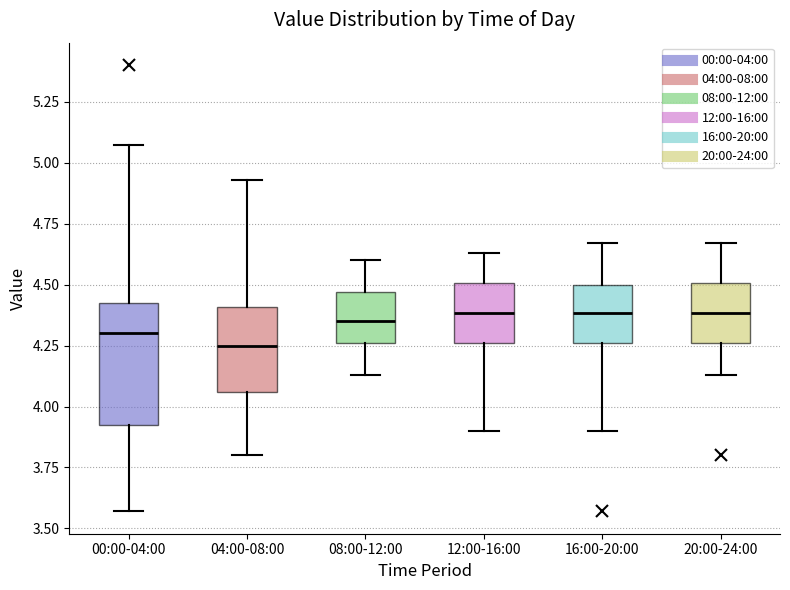

Reading left to right, read every box against the y-axis: the position of its median line, the range the box covers, and the ends of its whiskers. The values are not printed on the chart, so give them approximately, as read against the axis.

00:00-04:00: median 4.30, box 3.90 to 4.45, whiskers 3.55 to 5.05
04:00-08:00: median 4.25, box 4.05 to 4.40, whiskers 3.80 to 4.95
08:00-12:00: median 4.35, box 4.25 to 4.45, whiskers 4.15 to 4.60
12:00-16:00: median 4.40, box 4.25 to 4.50, whiskers 3.90 to 4.65
16:00-20:00: median 4.40, box 4.25 to 4.50, whiskers 3.90 to 4.65
20:00-24:00: median 4.40, box 4.25 to 4.50, whiskers 4.15 to 4.65